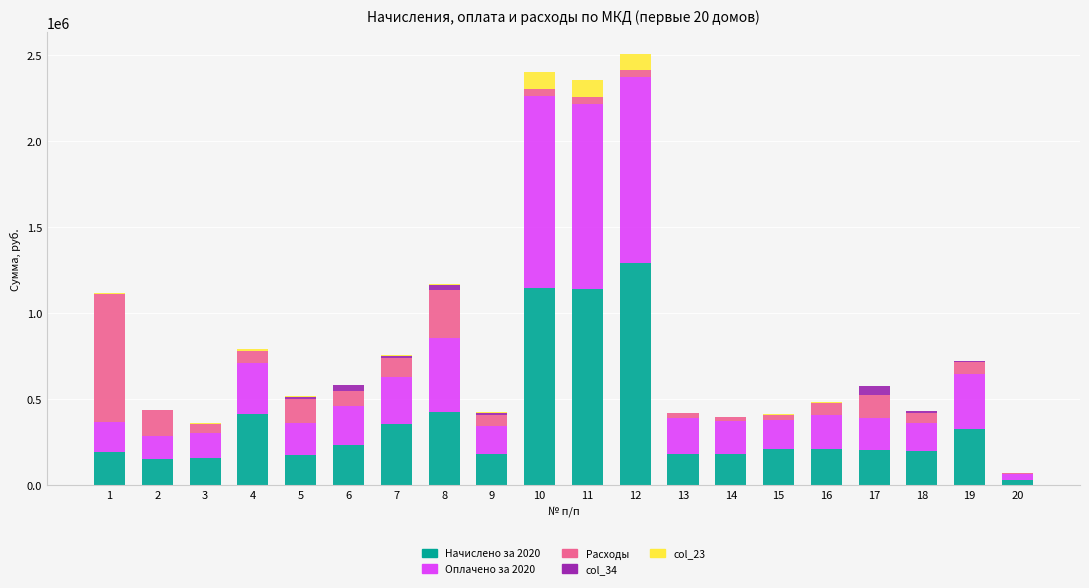

The value of Начислено за 2020 at 2 is 149440.8. True or false?

True